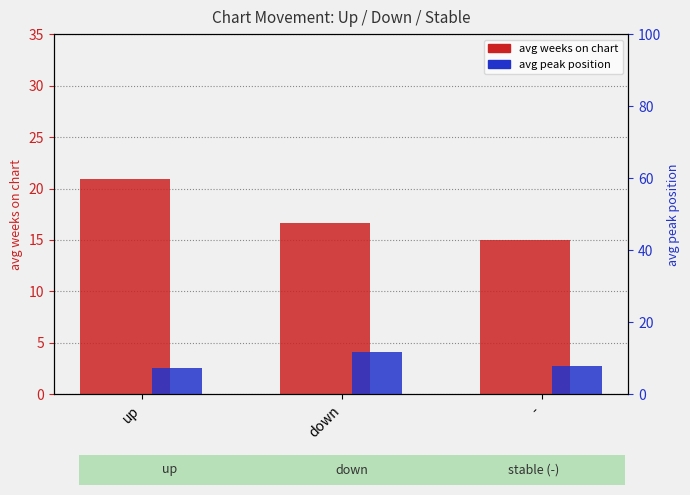

Reading right to left, extract all data points from this chart.

avg weeks on chart: -=15.0	down=16.7	up=21.0
avg peak position: -=8.0	down=11.8	up=7.4